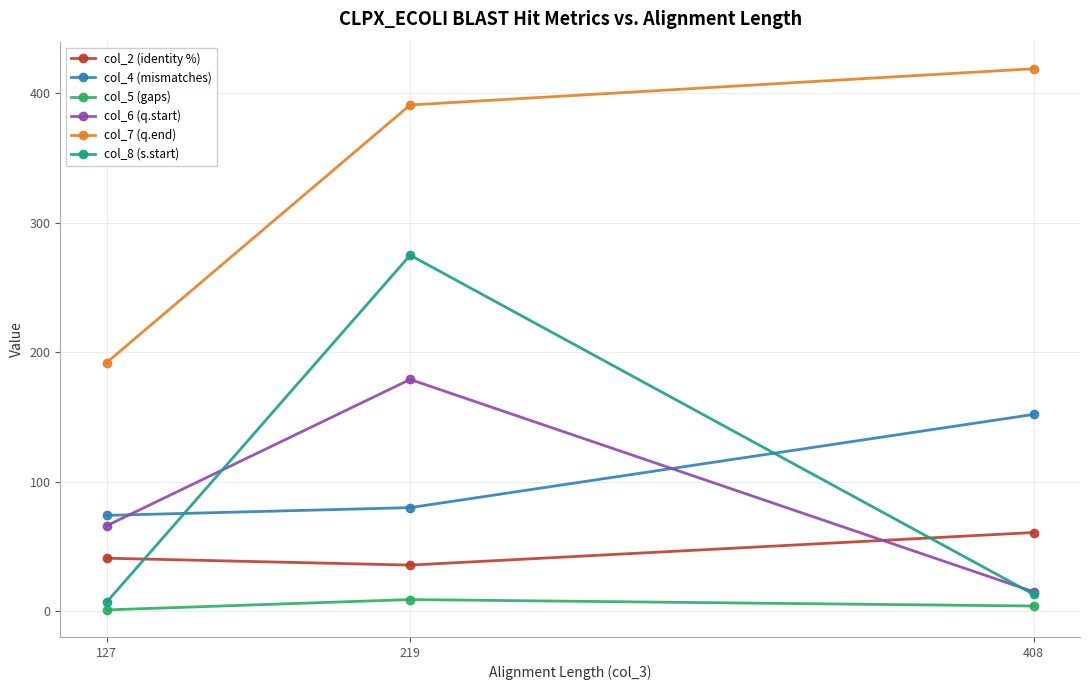

At which label does col_8 (s.start) first exceed 13?

219